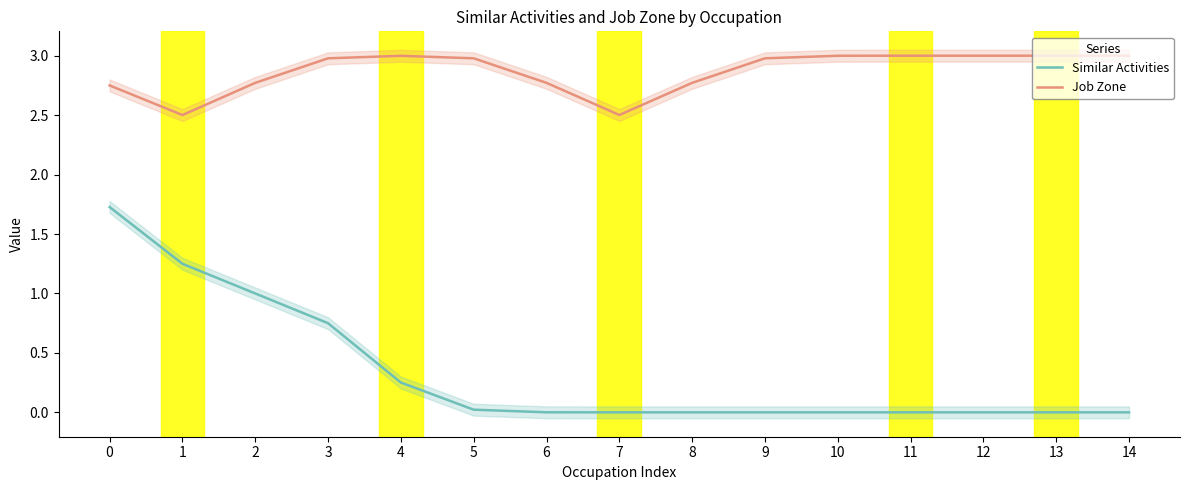

How many interior local valleys does the Job Zone series have?

2